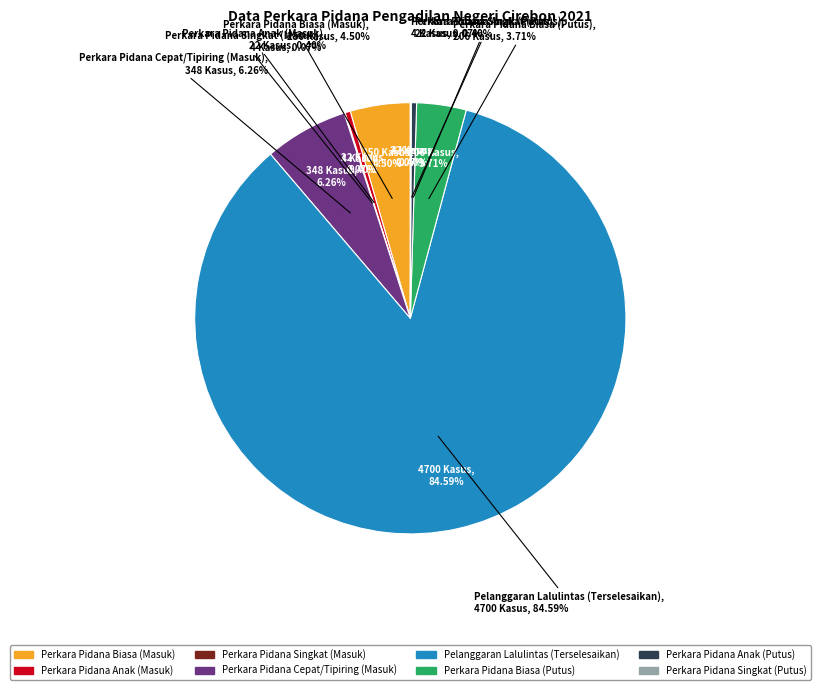

How many slices are in this pie chart?

8